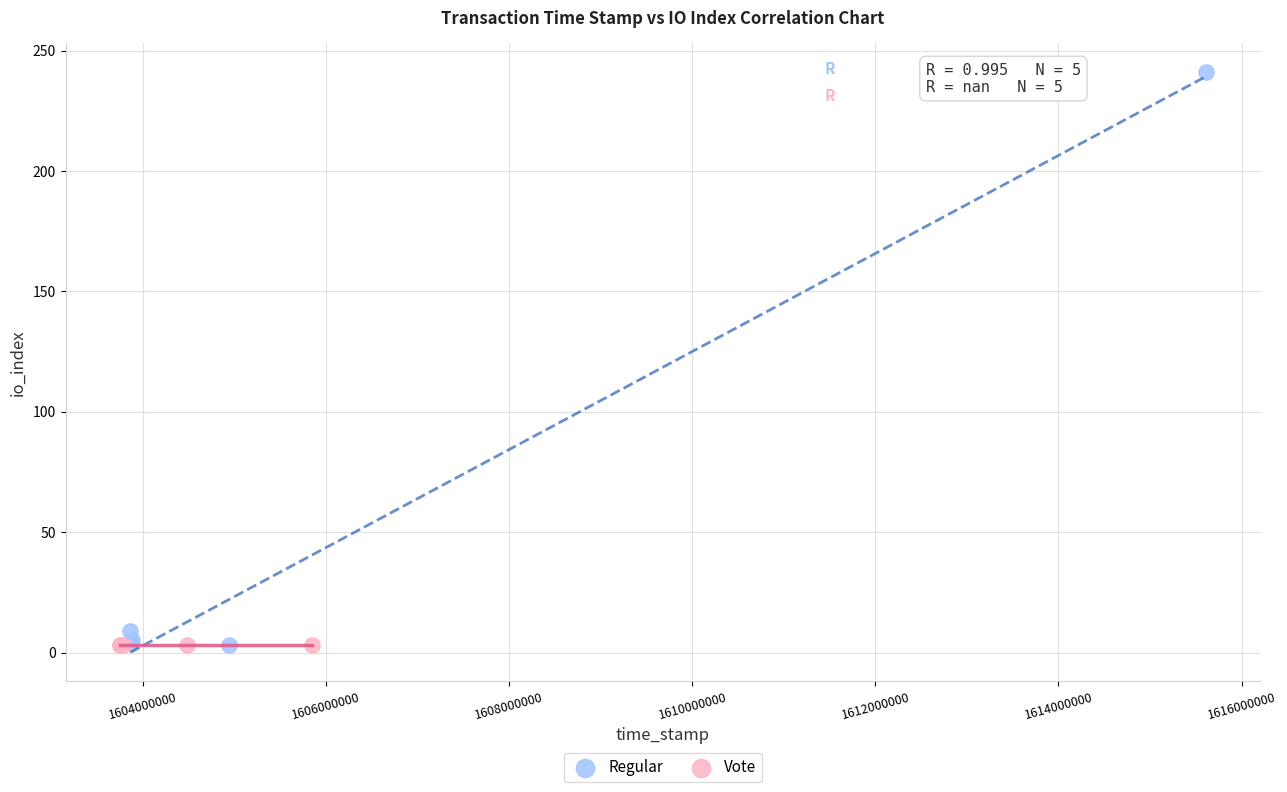

Which series contains the highest Y value?

Regular